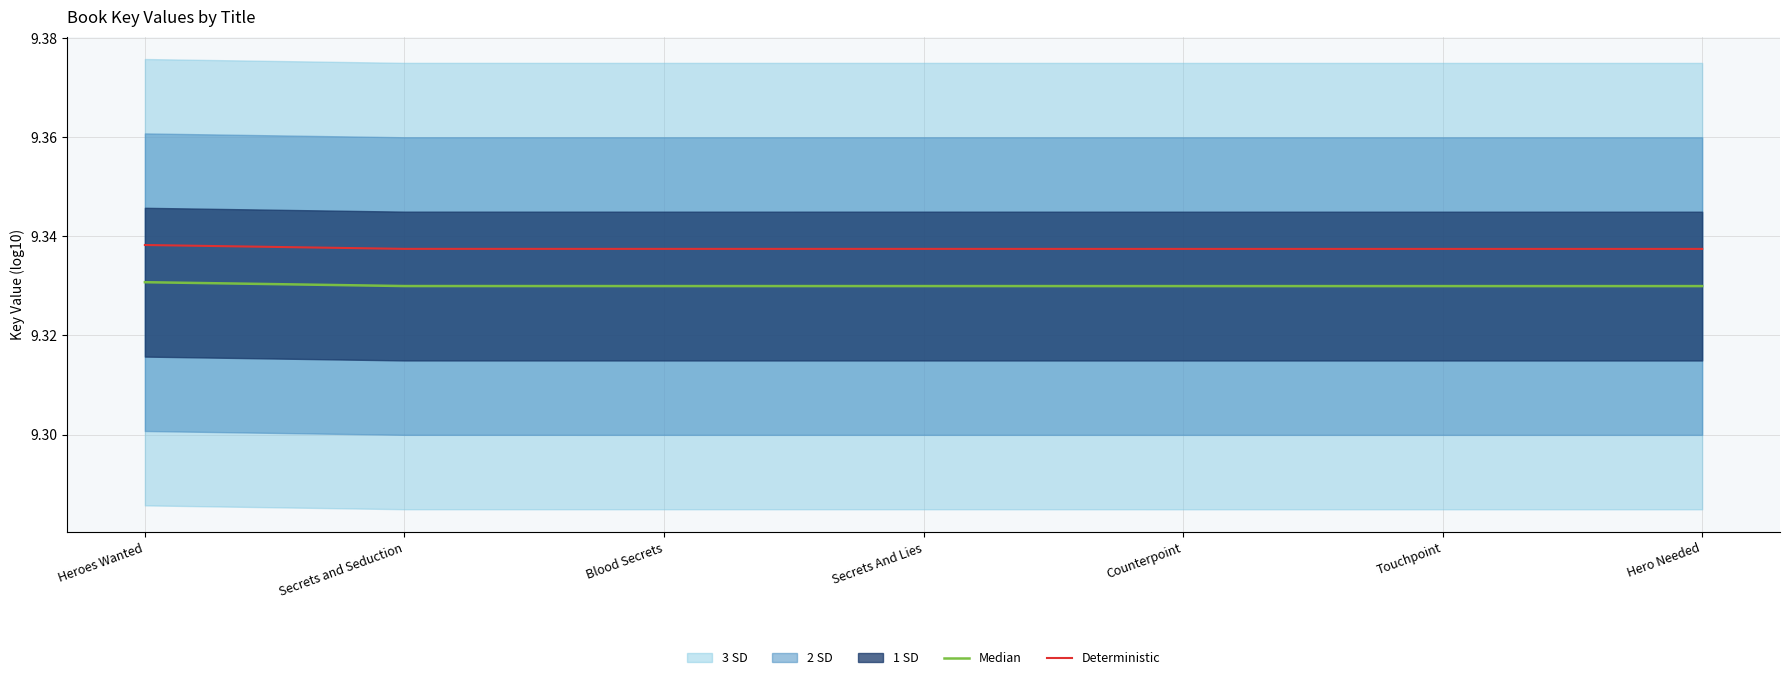

Which label corresponds to the smallest value in the chart?

Hero Needed